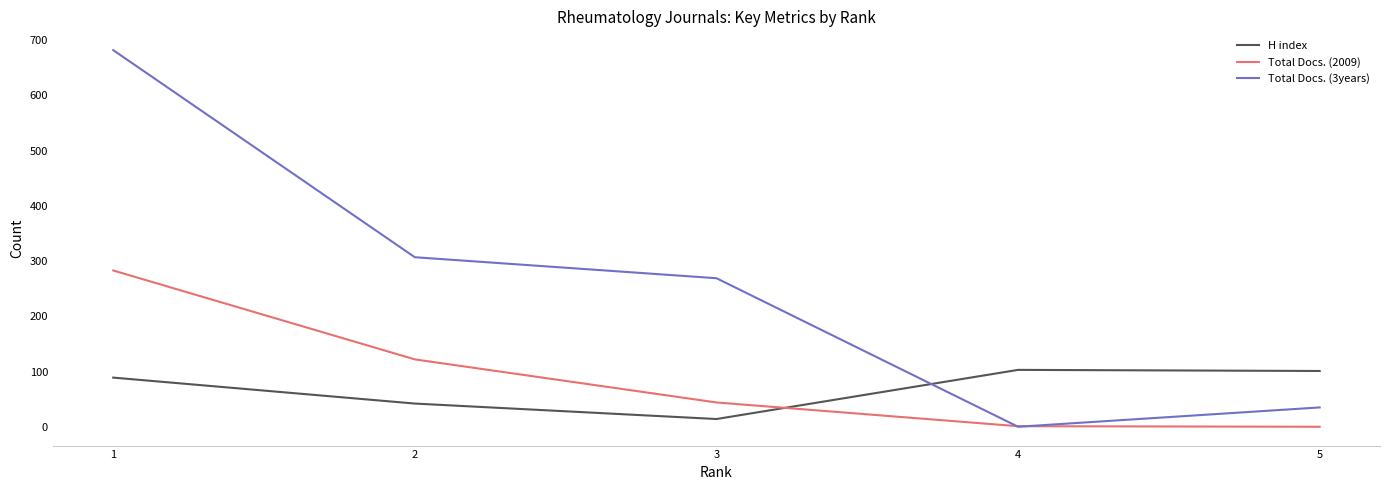

What is the sum of the Total Docs. (2009) values at 5 and 2?

122